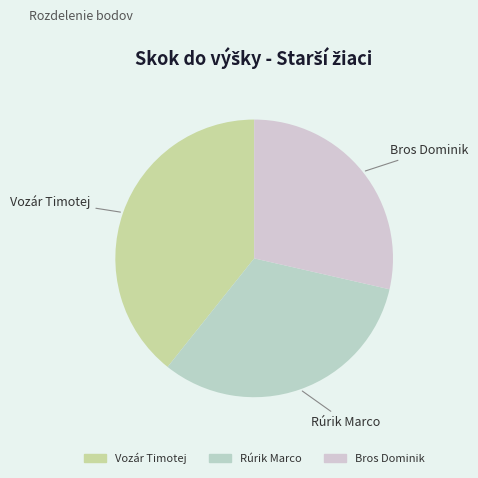

Does Vozár Timotej represent more than half of the total?

No